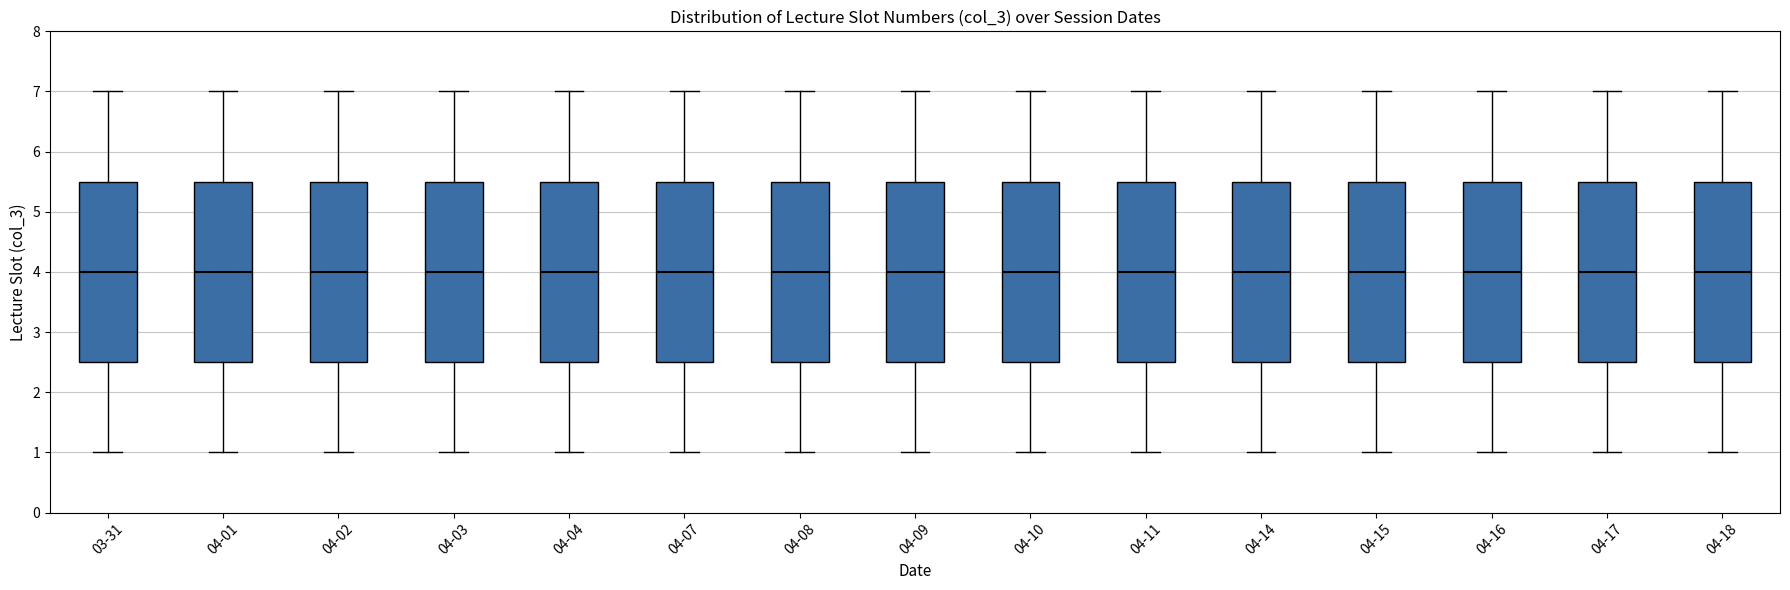

Reading left to right, read every box against the y-axis: the position of its median line, the range the box covers, and the ends of its whiskers. The values are not printed on the chart, so give them approximately, as read against the axis.

03-31: median 4.0, box 2.5 to 5.5, whiskers 1.0 to 7.0
04-01: median 4.0, box 2.5 to 5.5, whiskers 1.0 to 7.0
04-02: median 4.0, box 2.5 to 5.5, whiskers 1.0 to 7.0
04-03: median 4.0, box 2.5 to 5.5, whiskers 1.0 to 7.0
04-04: median 4.0, box 2.5 to 5.5, whiskers 1.0 to 7.0
04-07: median 4.0, box 2.5 to 5.5, whiskers 1.0 to 7.0
04-08: median 4.0, box 2.5 to 5.5, whiskers 1.0 to 7.0
04-09: median 4.0, box 2.5 to 5.5, whiskers 1.0 to 7.0
04-10: median 4.0, box 2.5 to 5.5, whiskers 1.0 to 7.0
04-11: median 4.0, box 2.5 to 5.5, whiskers 1.0 to 7.0
04-14: median 4.0, box 2.5 to 5.5, whiskers 1.0 to 7.0
04-15: median 4.0, box 2.5 to 5.5, whiskers 1.0 to 7.0
04-16: median 4.0, box 2.5 to 5.5, whiskers 1.0 to 7.0
04-17: median 4.0, box 2.5 to 5.5, whiskers 1.0 to 7.0
04-18: median 4.0, box 2.5 to 5.5, whiskers 1.0 to 7.0